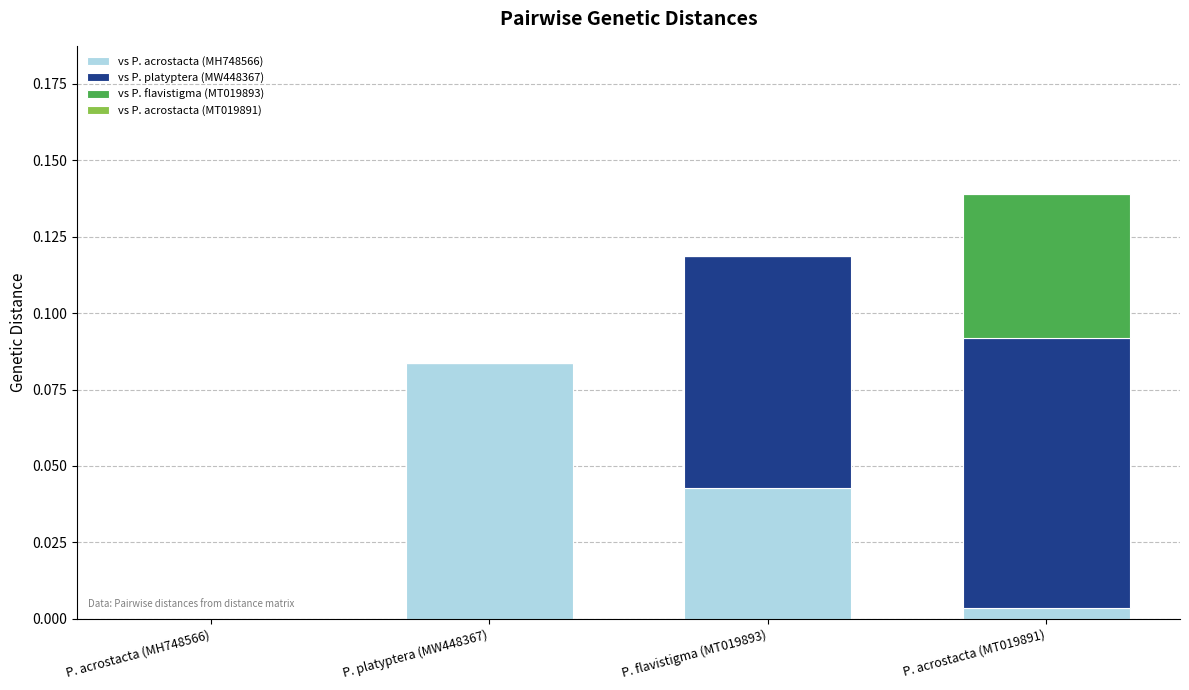

At which category is the sum across all series the highest?

P. acrostacta (MT019891)